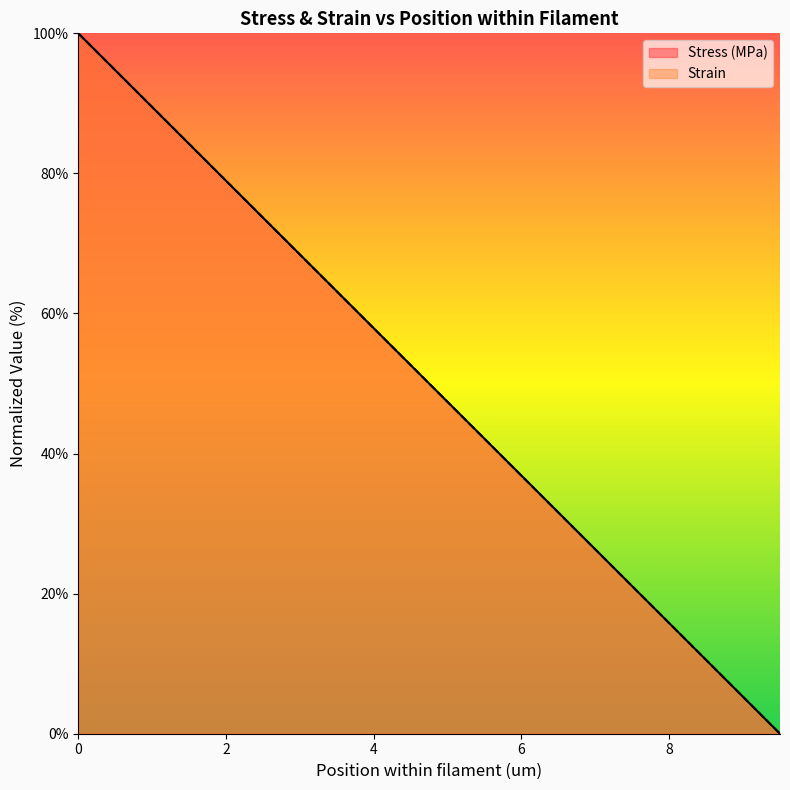

Reading left to right, list all the values displayed in this chart.

Position within filament: 0.0=100.0	0.5=94.7	1.0=89.5	1.5=84.2	2.0=78.9	2.5=73.7	3.0=68.4	3.5=63.2	4.0=57.9	4.5=52.6	5.0=47.4	5.5=42.1	6.0=36.8	6.5=31.6	7.0=26.3	7.5=21.1	8.0=15.8	8.5=10.5	9.0=5.3	9.5=0.0
Pos. filament (um): 0.0=100.0	0.5=94.7	1.0=89.5	1.5=84.2	2.0=78.9	2.5=73.7	3.0=68.4	3.5=63.2	4.0=57.9	4.5=52.6	5.0=47.4	5.5=42.1	6.0=36.8	6.5=31.6	7.0=26.3	7.5=21.1	8.0=15.8	8.5=10.5	9.0=5.3	9.5=0.0